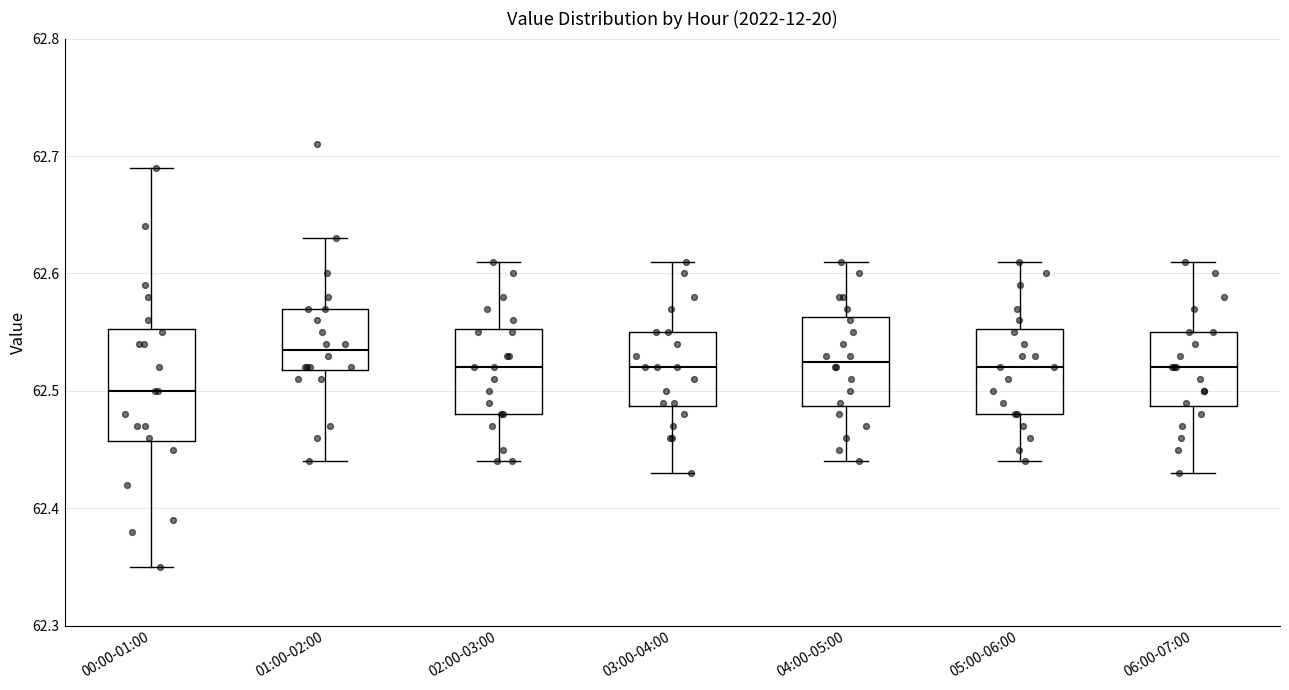

Where does the lower whisker of the box for 03:00-04:00 end on the y-axis? The values are not printed on the chart, so give them approximately, as read against the axis.

62.43